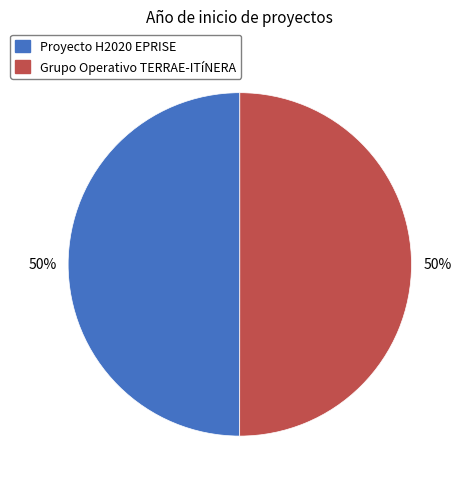

To the nearest percent, what percentage of the pie is Grupo Operativo TERRAE-ITíNERA?

50%